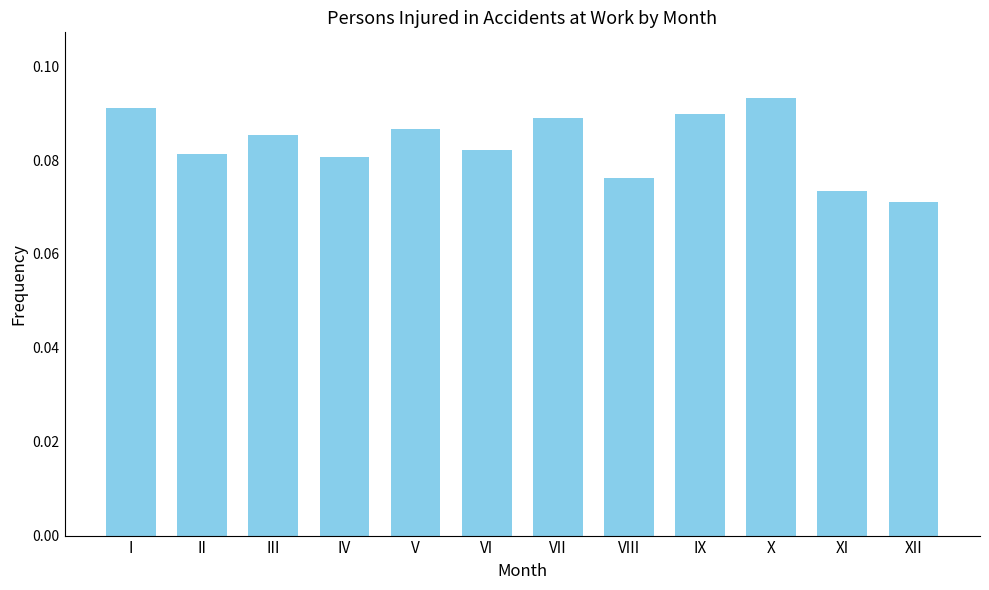

At which category does the chart reach its minimum across all series?

XII